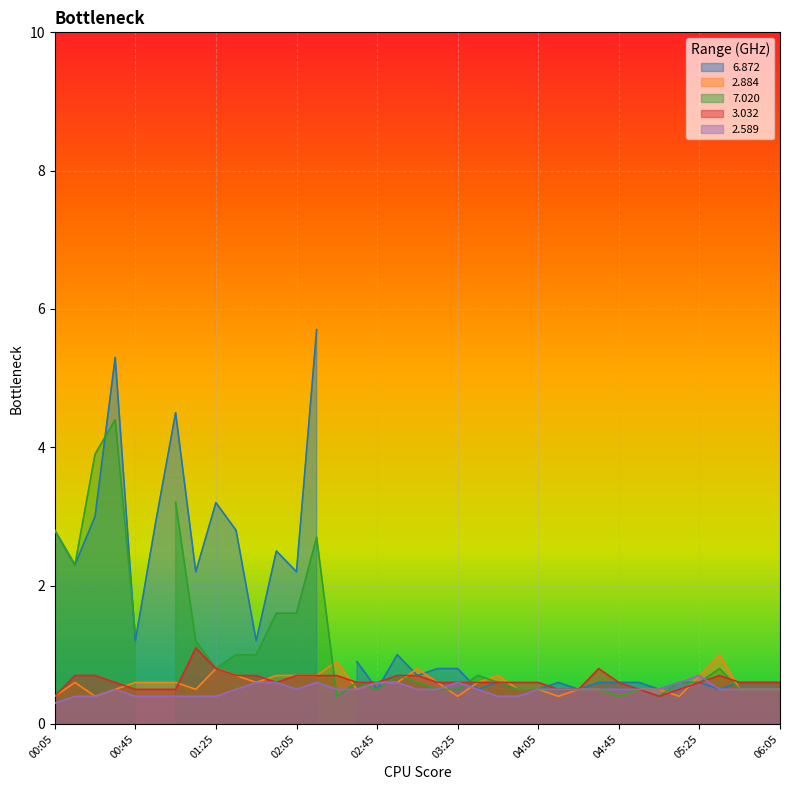

Where is 3.032 nearest to the value 0?

00:05